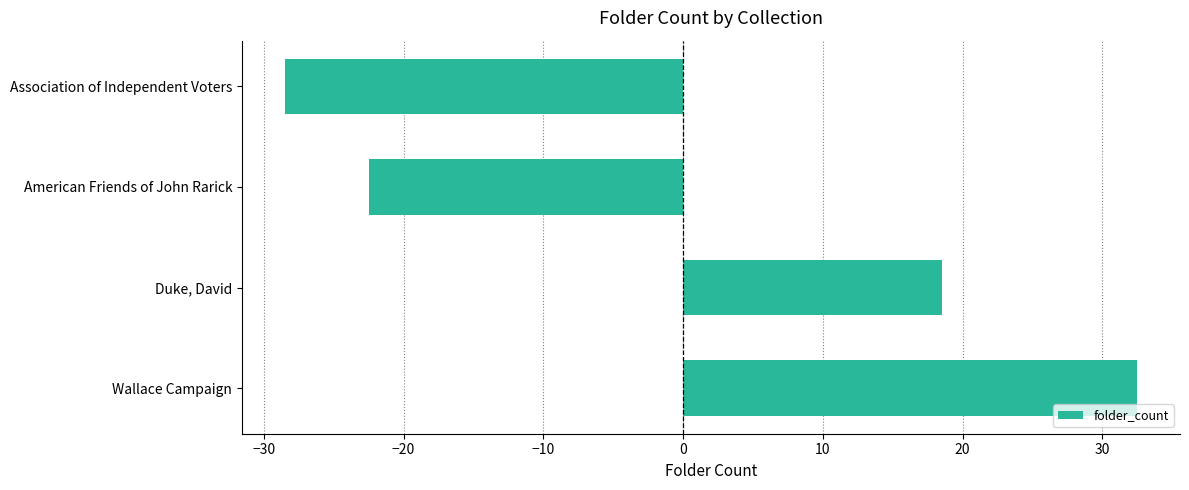

List the labels in order of value, smallest first.

Association of Independent Voters, American Friends of John Rarick, Duke, David, Wallace Campaign